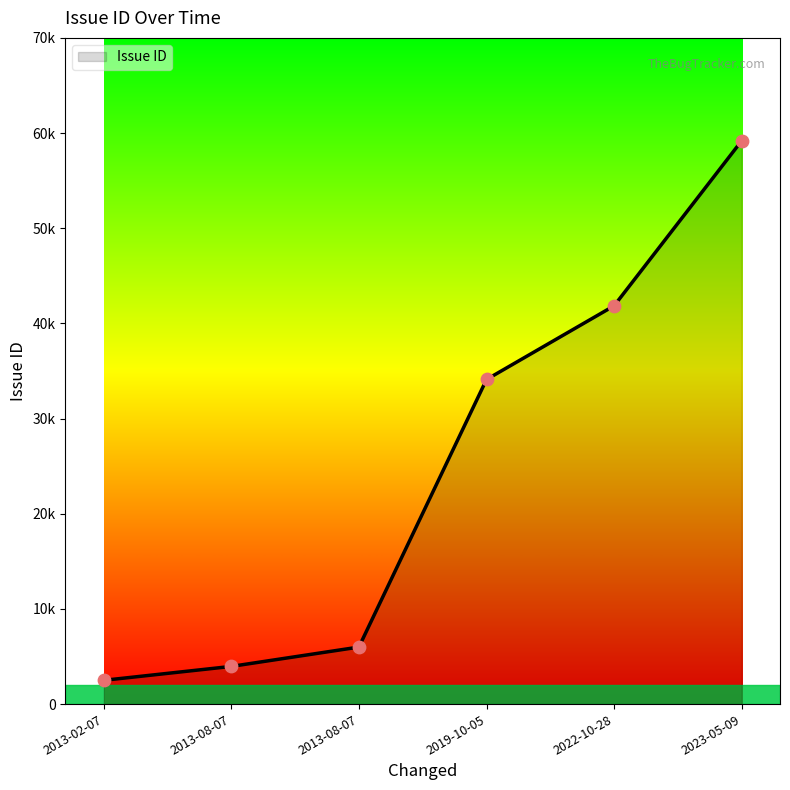

What is the change in value from 2013-08-07 to 2022-10-28?

+35860